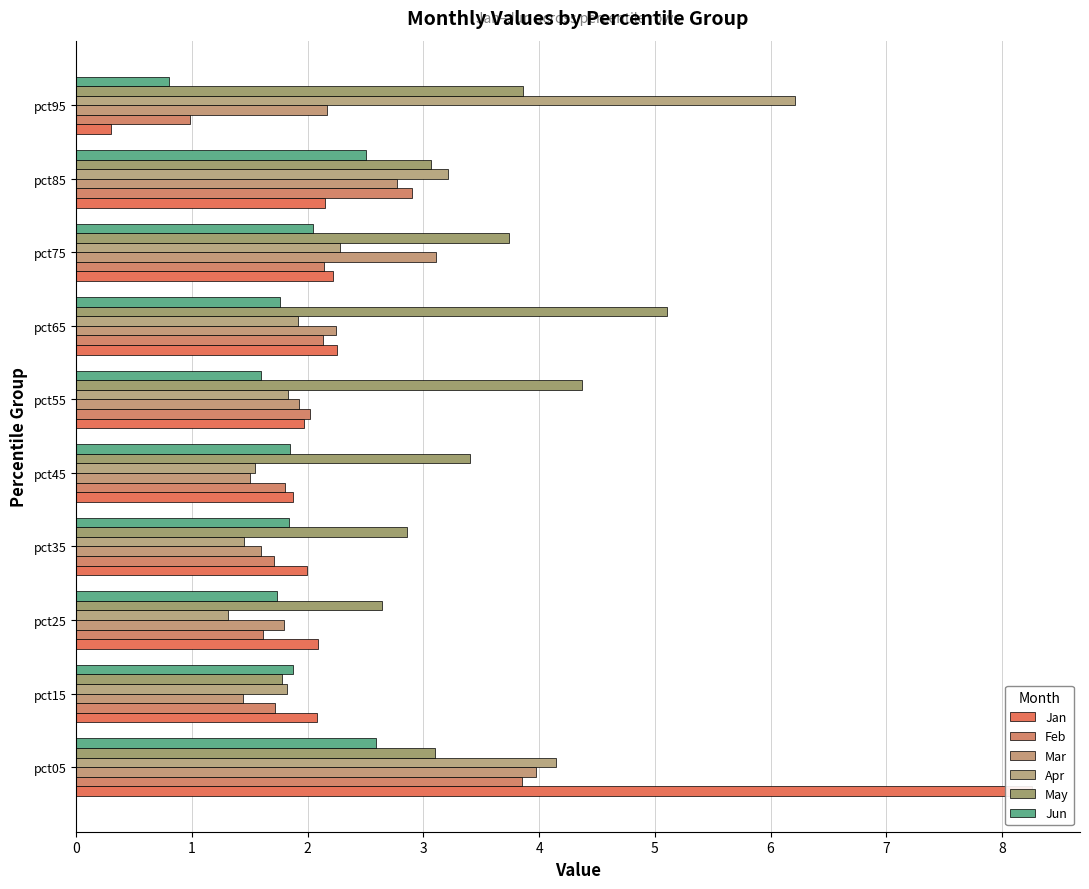

What is the value of the Feb bar at the 9th from the left?

2.9